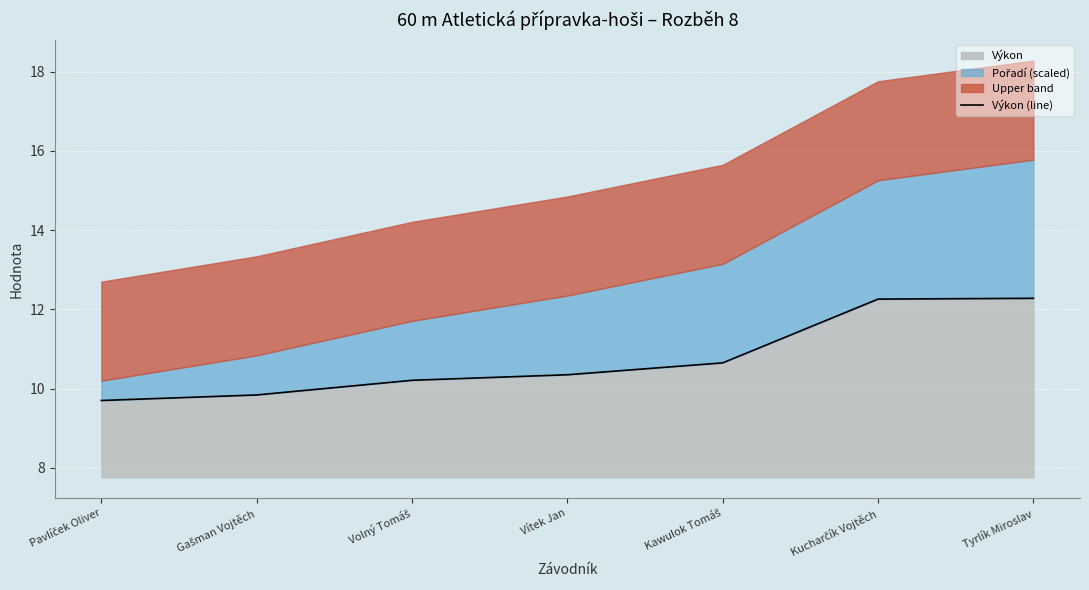

The chart shows a value of 10.2 at Volný Tomáš. True or false?

True